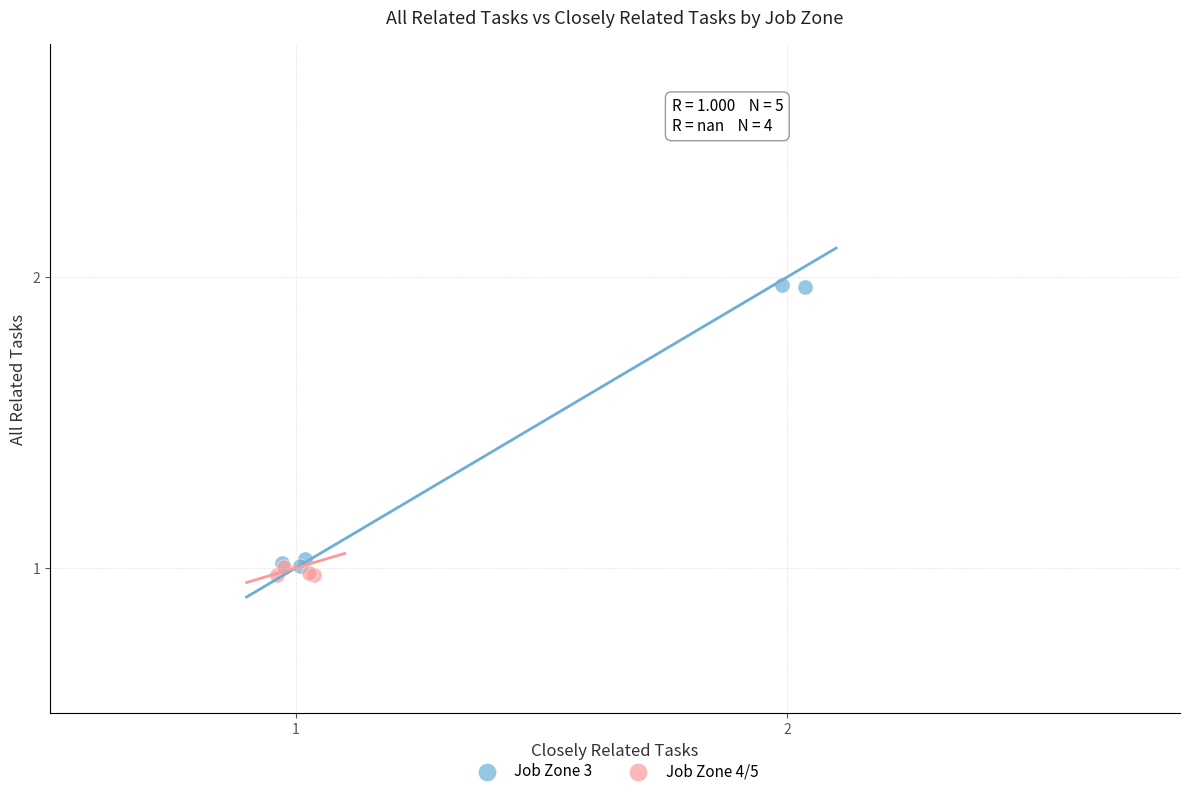

Which series contains the highest Y value?

Job Zone 3